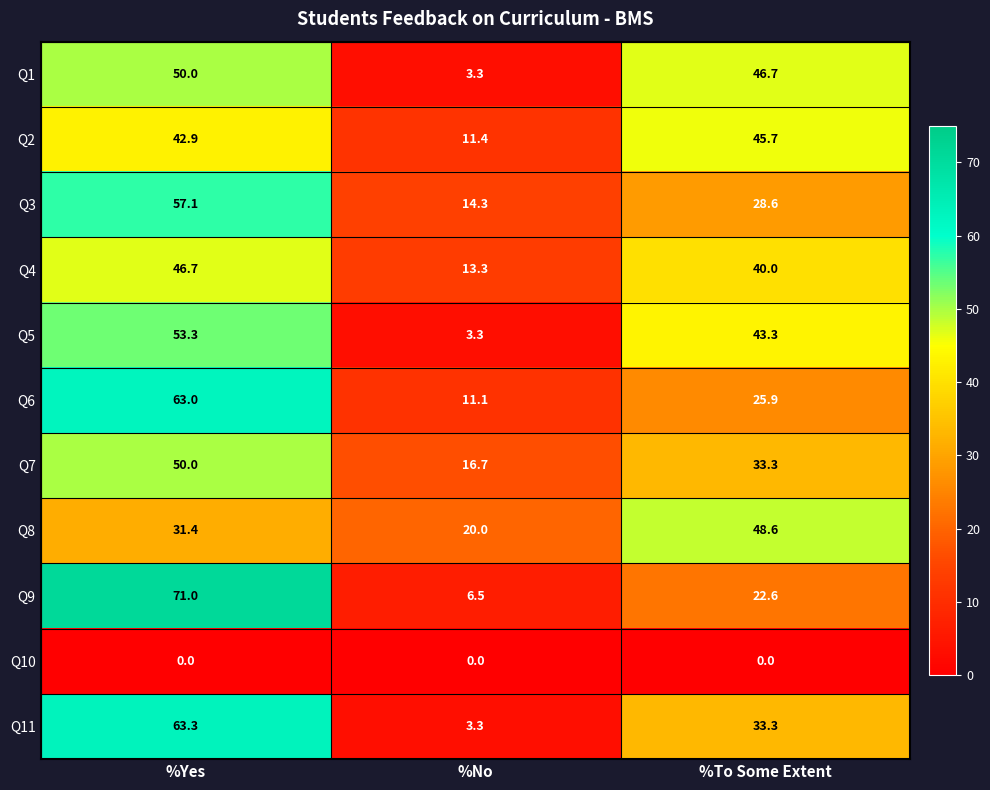

Between %Yes and %No, which series saw the biggest shift?

Q9